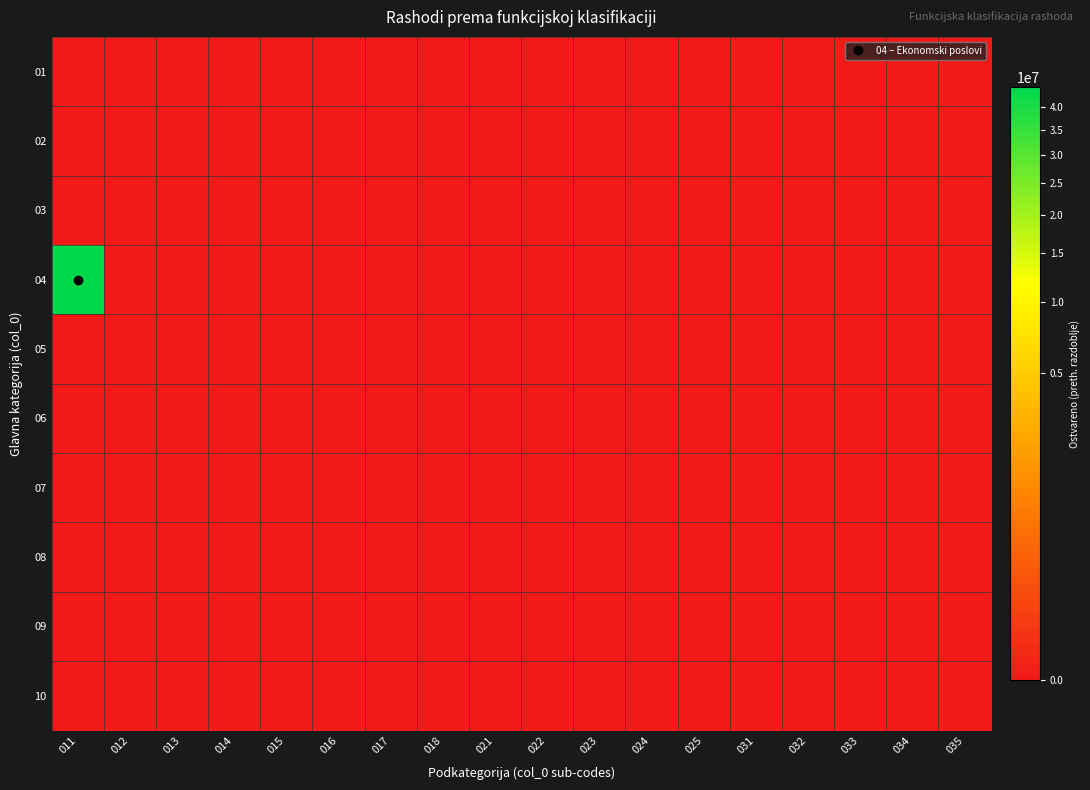

Which label corresponds to the largest value in the chart?

011